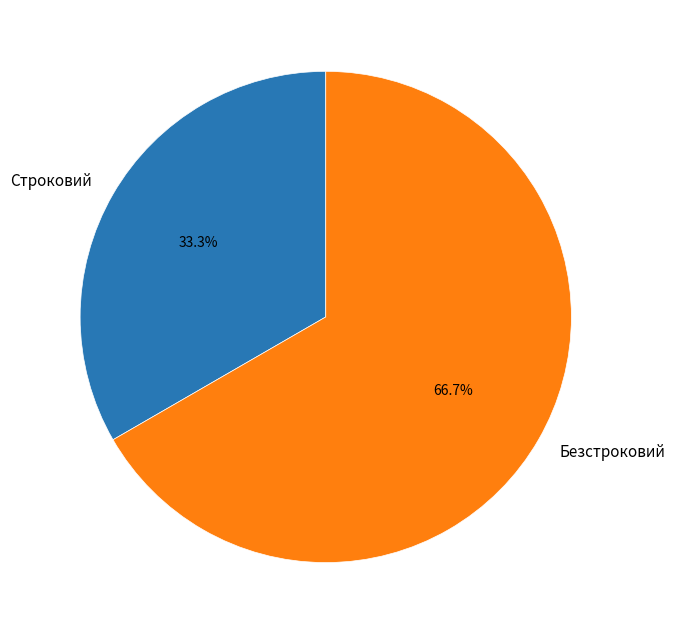

What is the ratio of the value at Безстроковий to the value at Строковий?

2.0